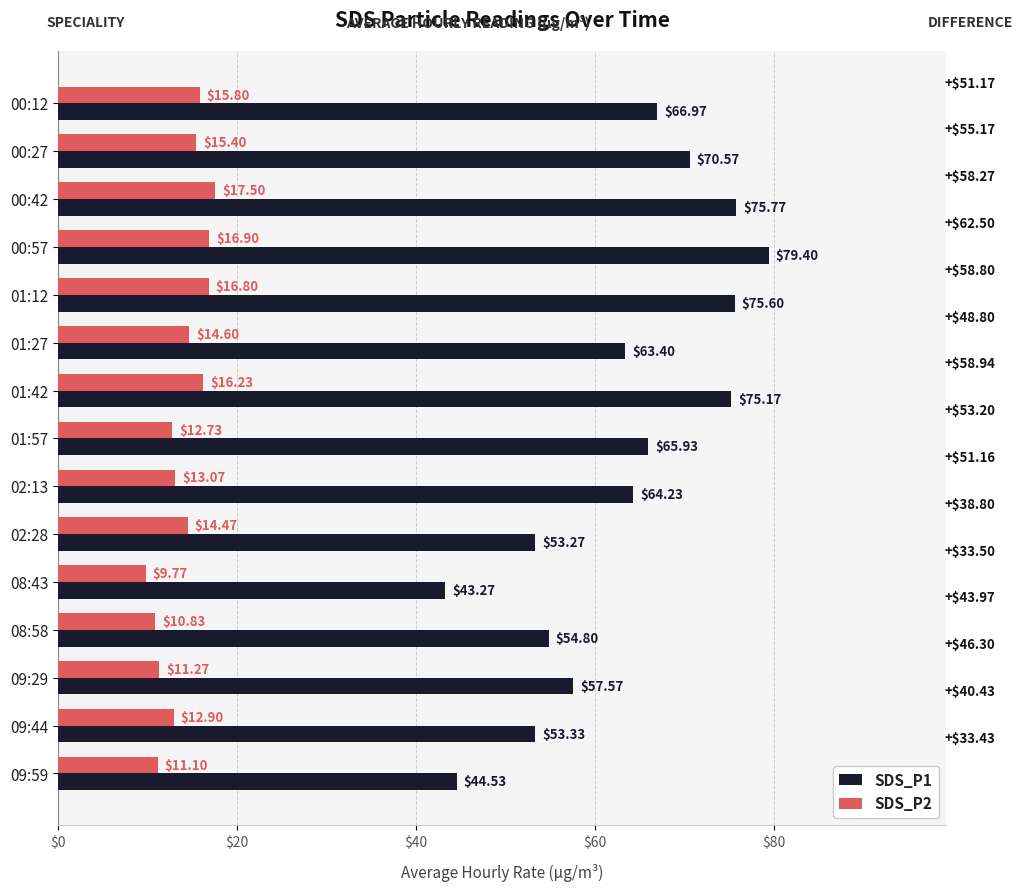

What is the spread (max minus min) of values at 01:57?

53.2